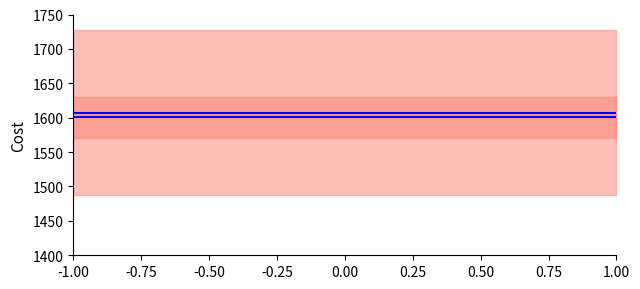

True or false: P1 mean and P2 mean cross at least once.

False